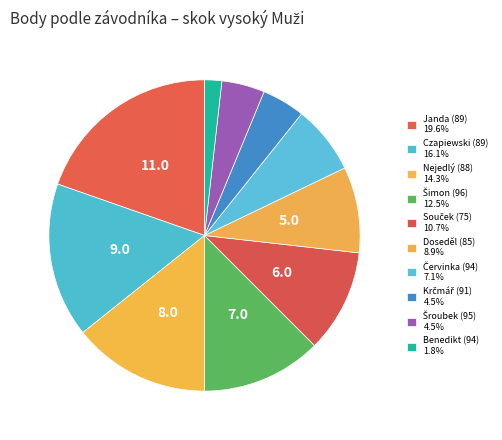

Count the number of slices in the pie.

10